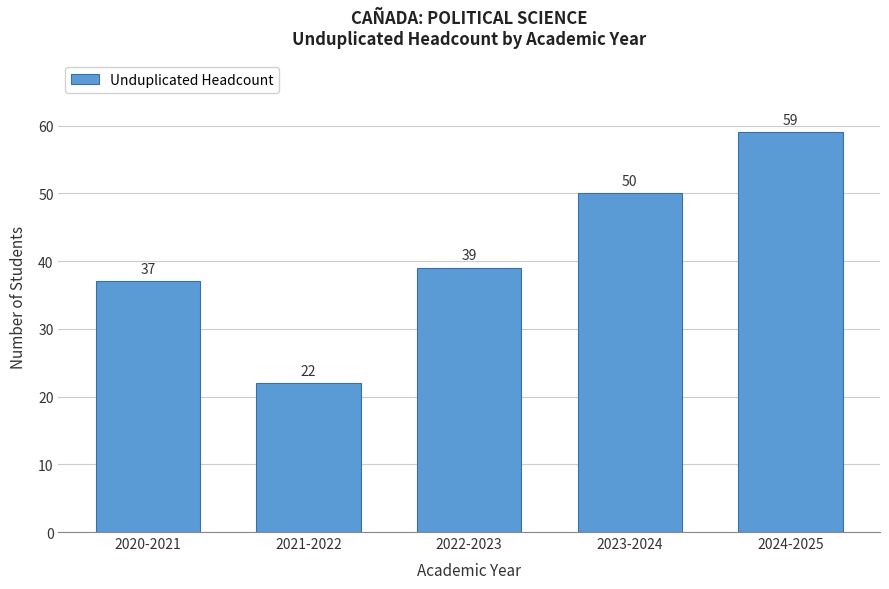

Reading left to right, list all the values displayed in this chart.

2020-2021=37	2021-2022=22	2022-2023=39	2023-2024=50	2024-2025=59